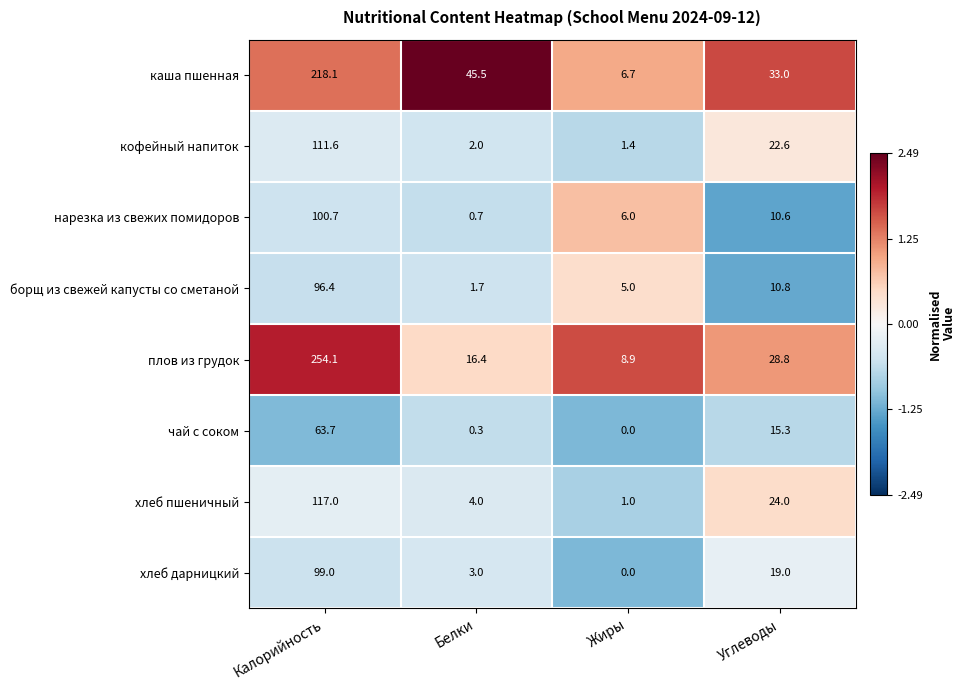

List the series in order of their peak value, lowest first.

чай с соком, борщ из свежей капусты со сметаной, хлеб дарницкий, нарезка из свежих помидоров, кофейный напиток, хлеб пшеничный, каша пшенная, плов из грудок